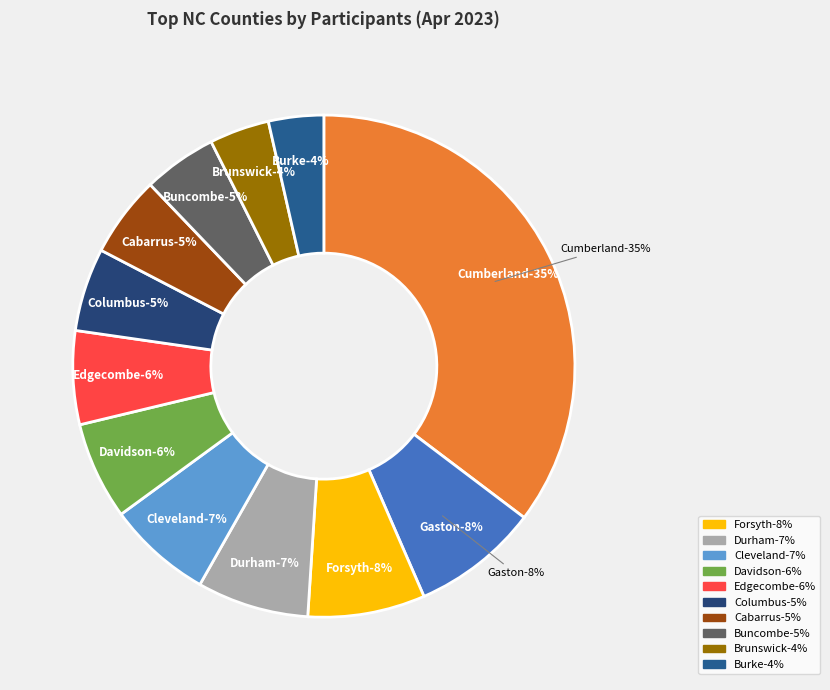

Does any single category account for the majority?

No